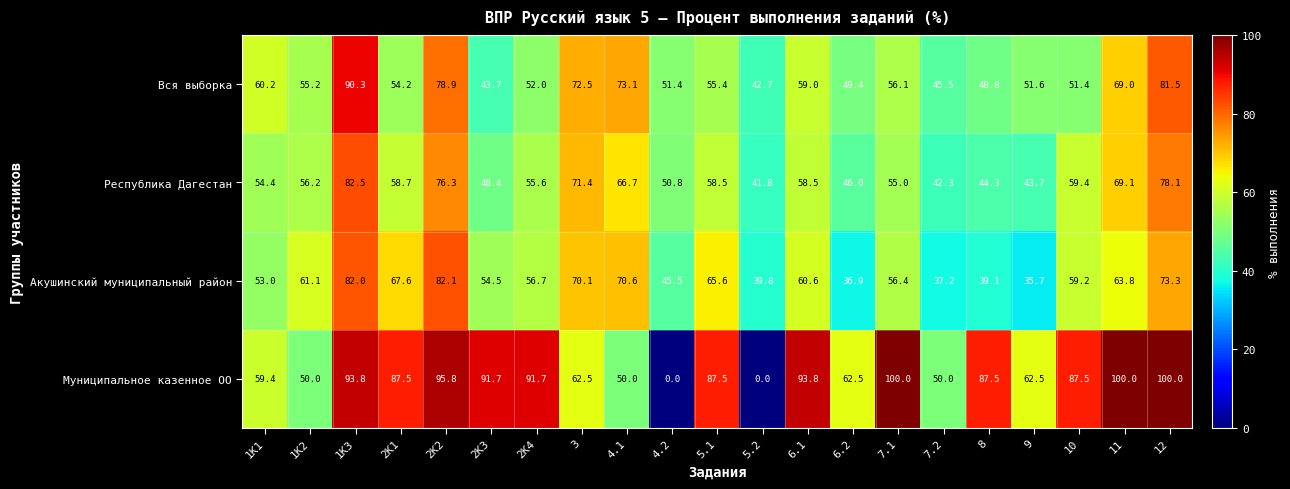

True or false: Акушинский муниципальный район has a value of 57.3 at 8.

False